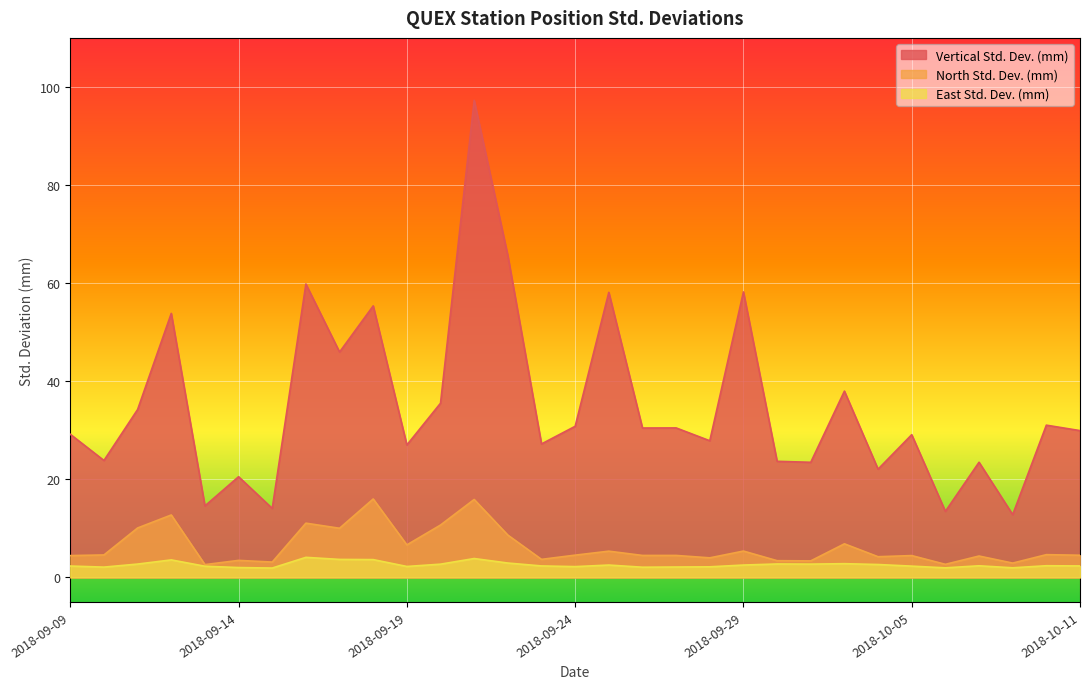

What is the approximate value of Vertical Std. Dev. (mm) at 2018-10-01?

23.7